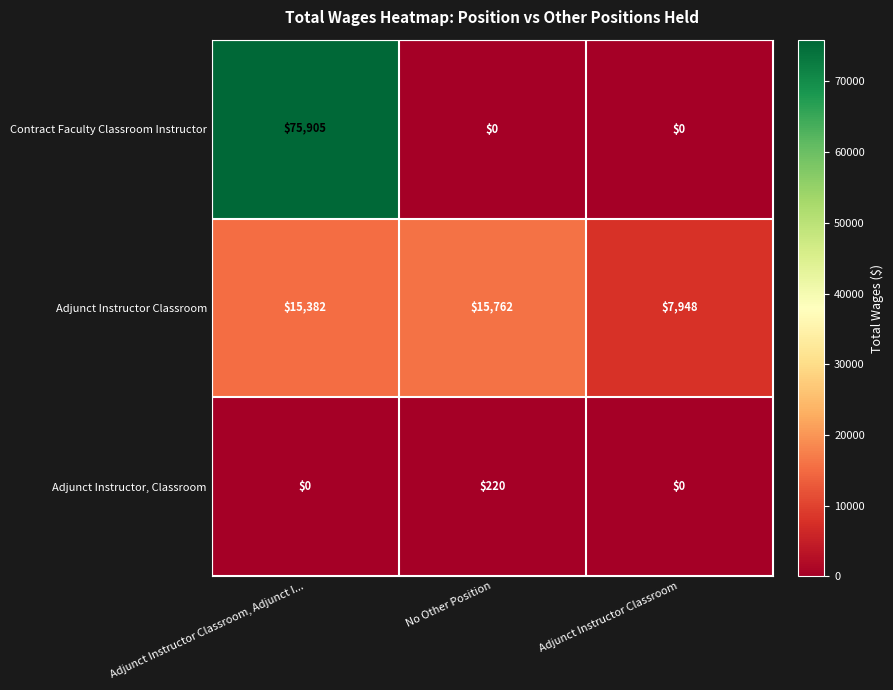

True or false: Adjunct Instructor Classroom has a value of 7948 at Adjunct Instructor Classroom.

True